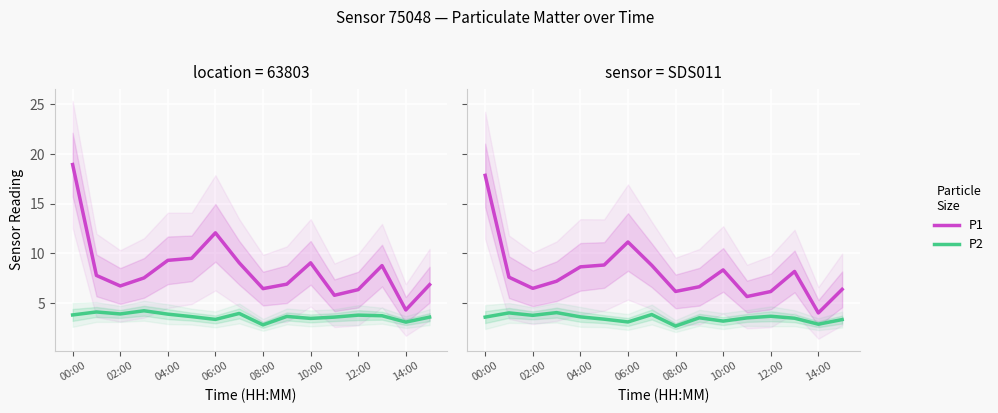

True or false: P1 and P2 cross at least once.

False